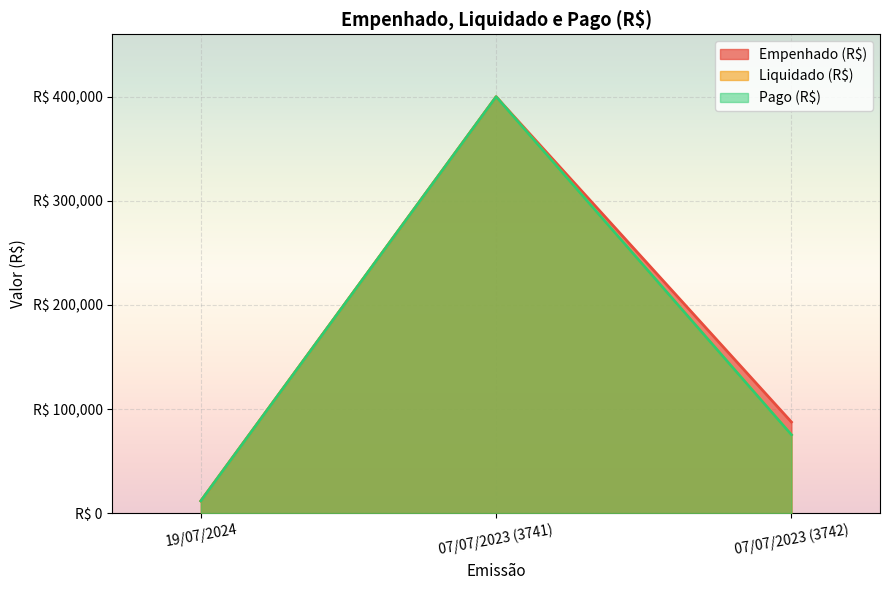

Reading left to right, extract all data points from this chart.

Empenhado (R$): 11693.2	400000.0	87520.7
Liquidado (R$): 11693.2	400000.0	75203.6
Pago (R$): 11693.2	400000.0	75203.6